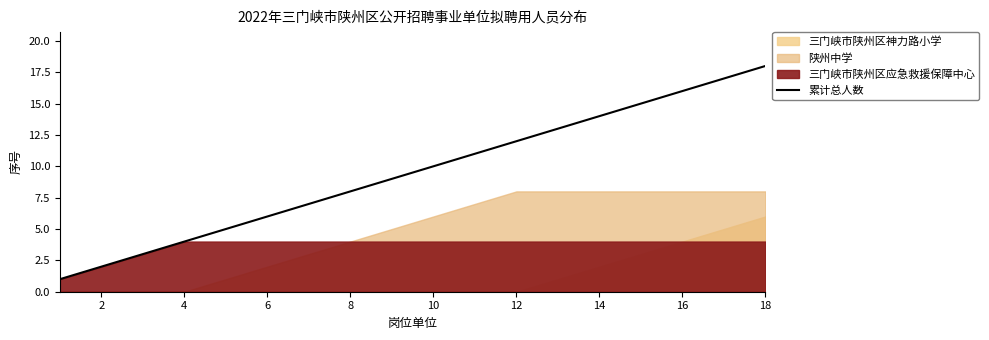

The value of 累计总人数 at 6 is 6. True or false?

True